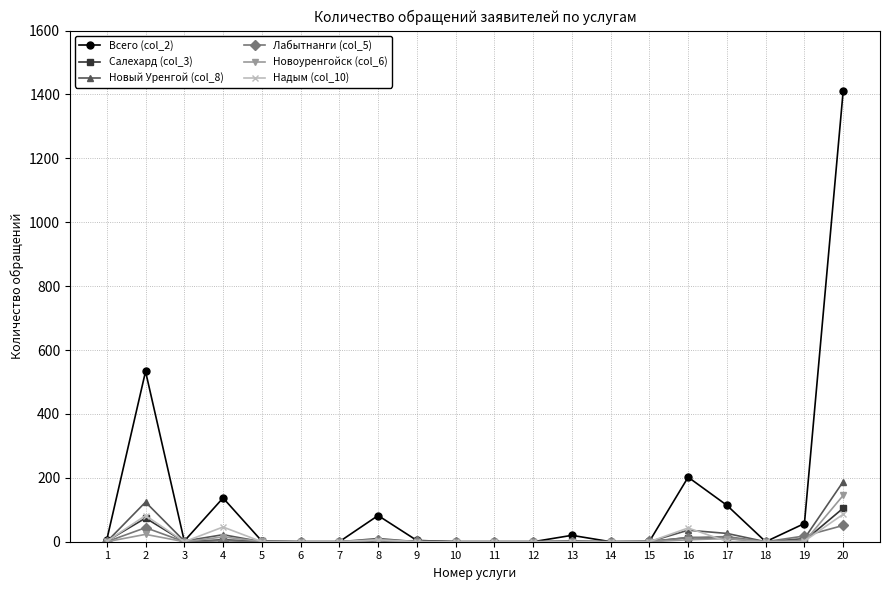

What is the greatest value displayed?

1411